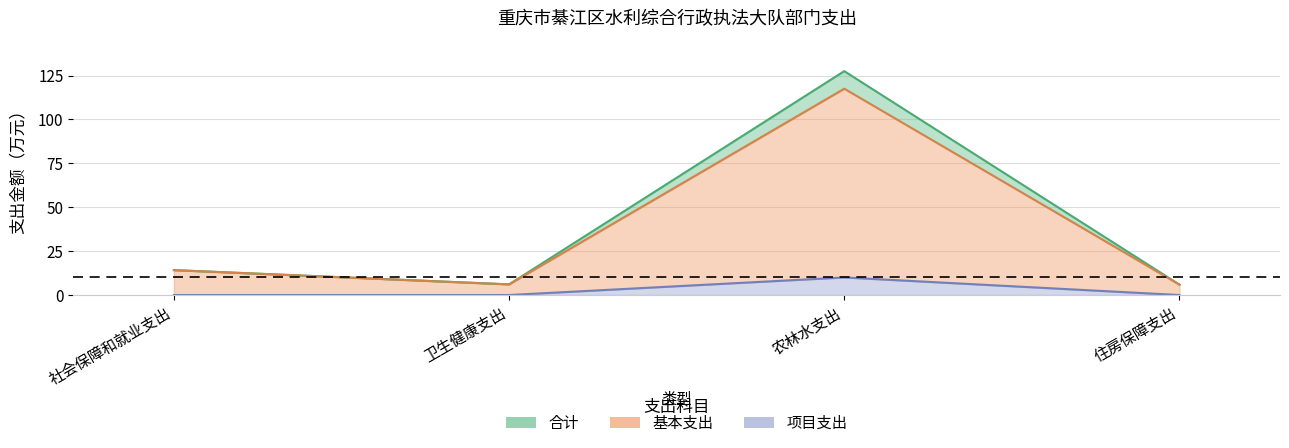

Reading right to left, list all the values displayed in this chart.

合计: 5.9	127.5	6.1	14.2
基本支出: 5.9	117.5	6.1	14.2
项目支出: 0.0	10.0	0.0	0.0